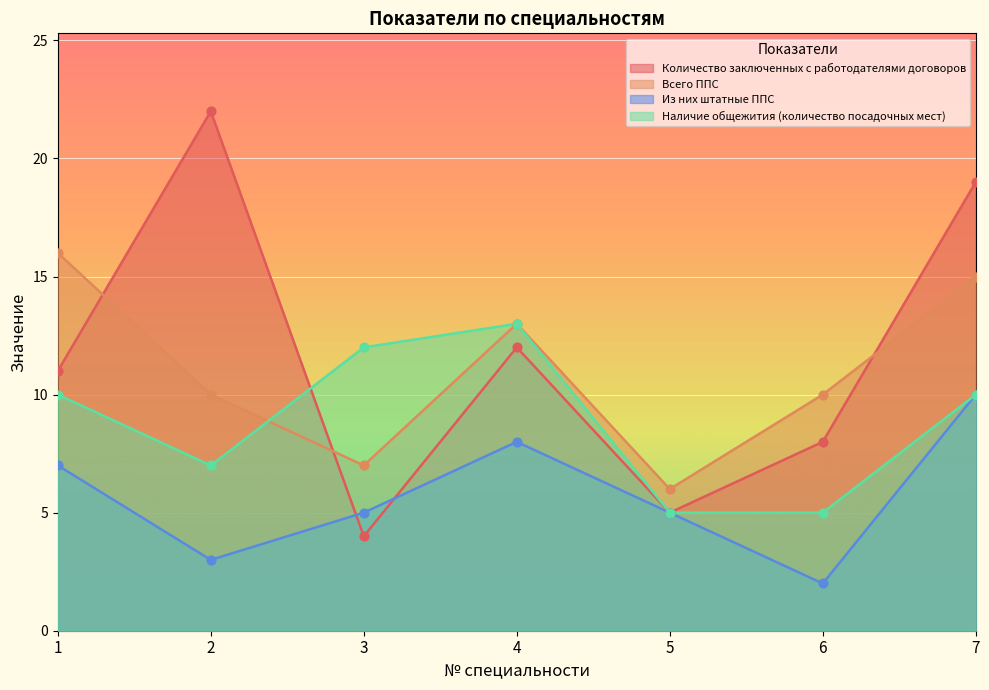

What are all the series names shown in the legend?

Количество заключенных с работодателями договоров, Всего ППС, Из них штатные ППС, Наличие общежития (количество посадочных мест)